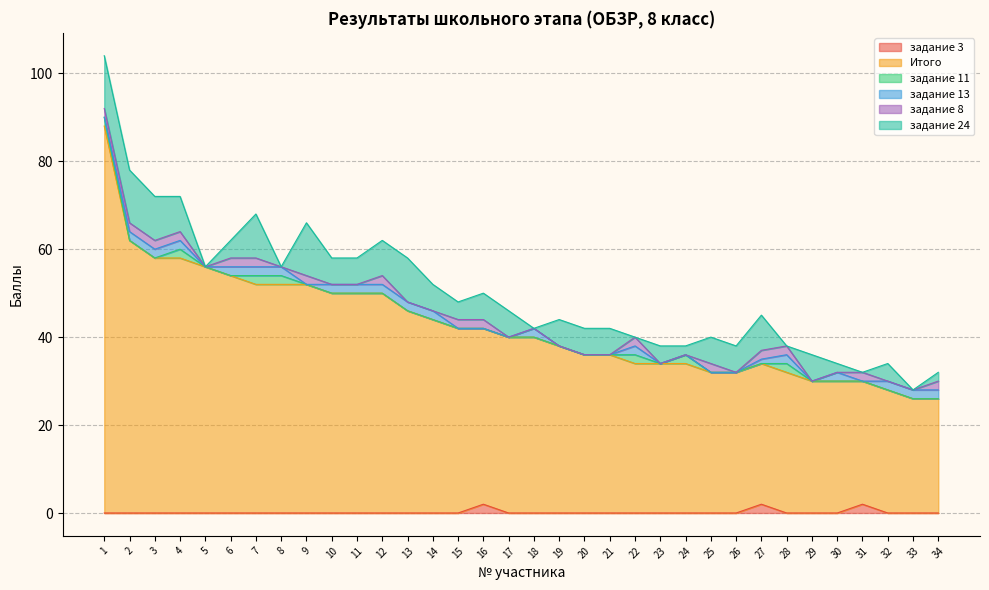

What is the difference between the maximum and second lowest values in the Итого series?

62